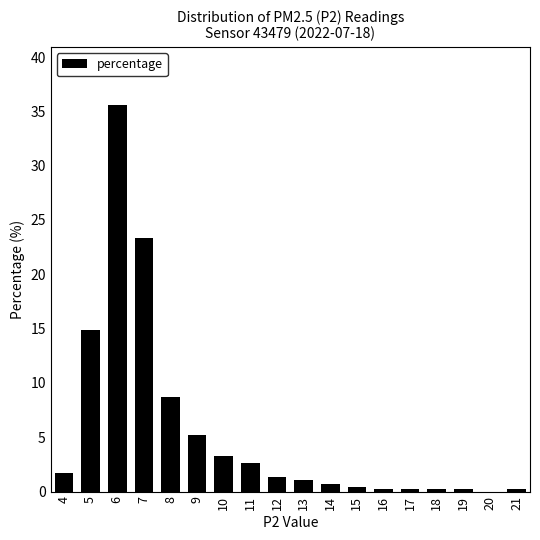

What is the maximum value shown in the chart?

35.6